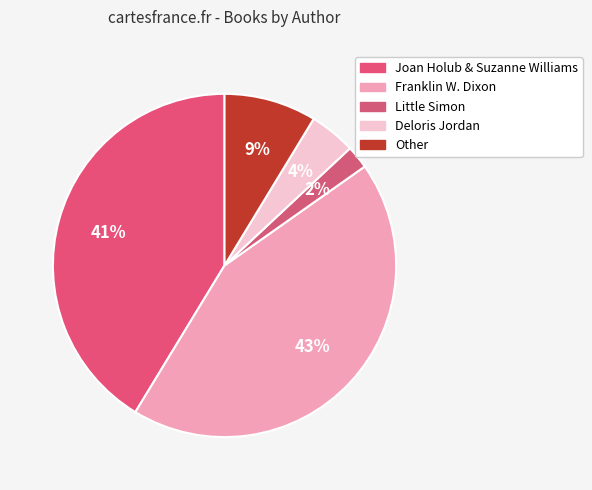

How many segments does this pie chart have?

5